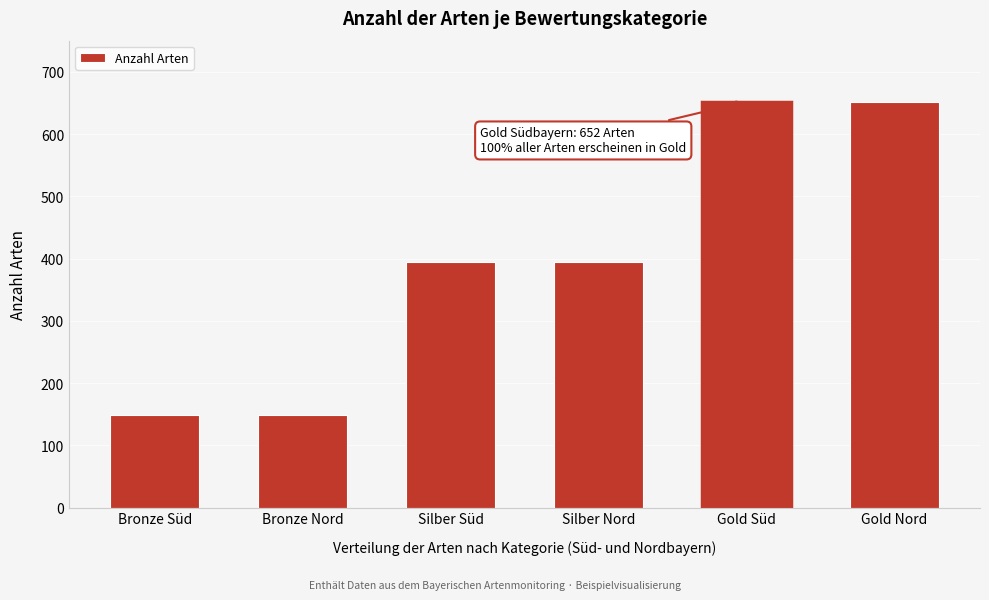

Reading left to right, extract all data points from this chart.

Bronze Süd=148	Bronze Nord=148	Silber Süd=395	Silber Nord=395	Gold Süd=652	Gold Nord=652